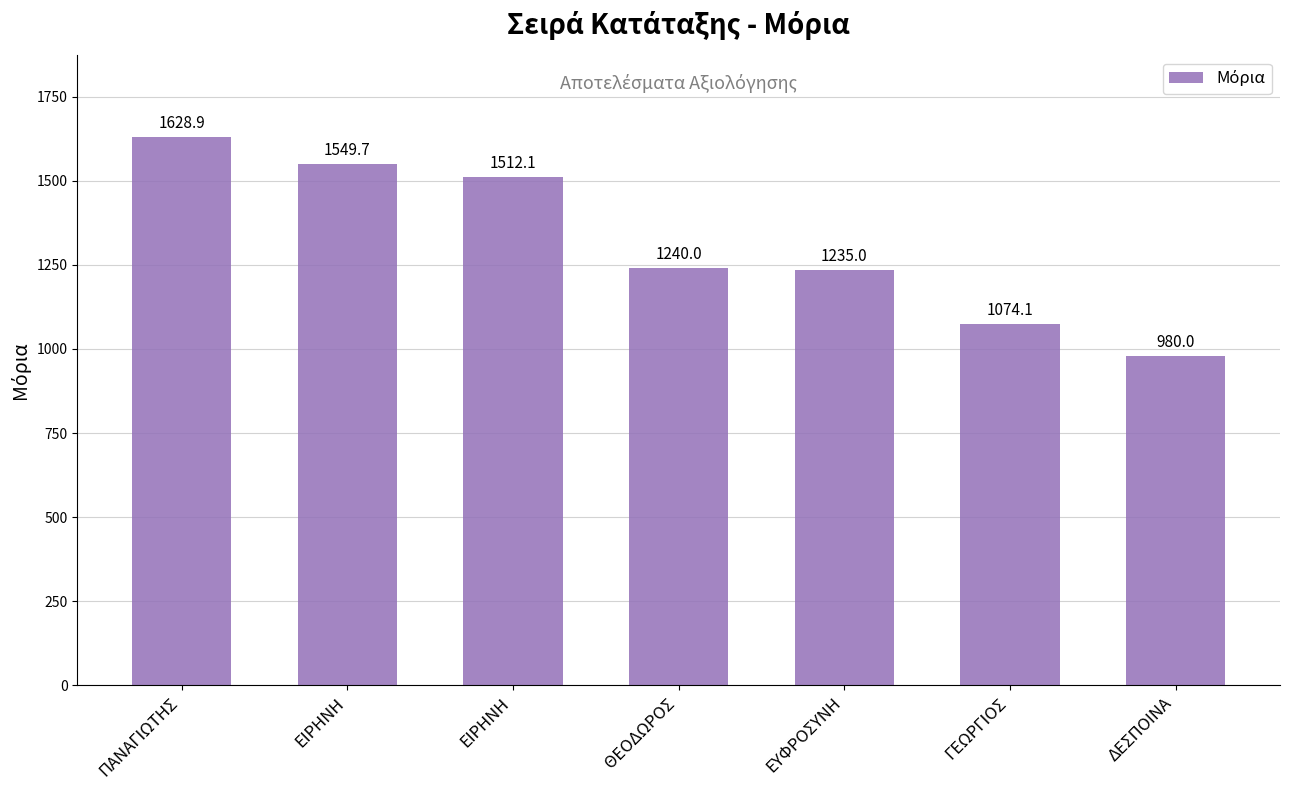

How many bars are there in total?

7